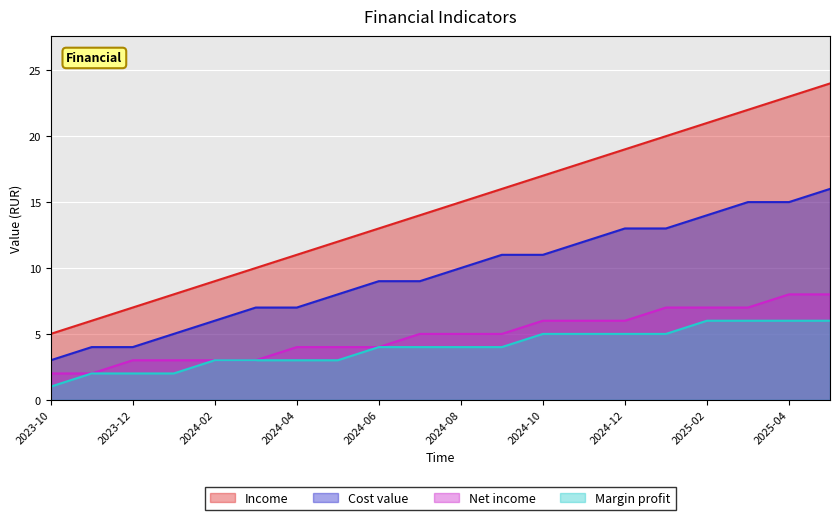

How many Net income values are between 3 and 7?

16